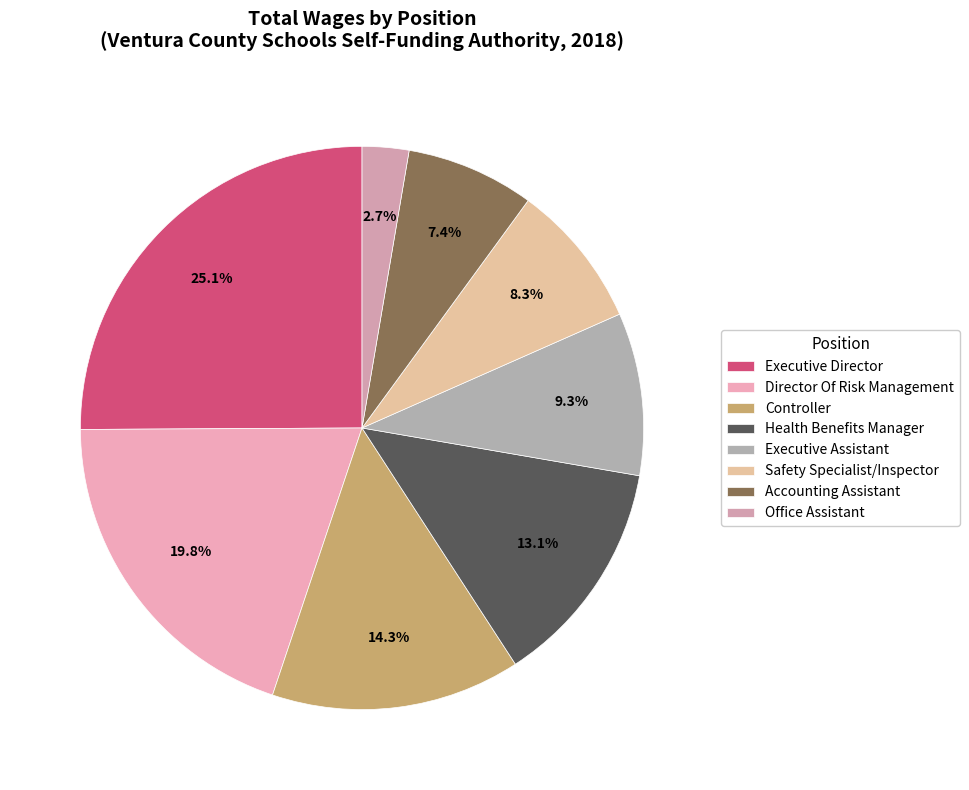

To the nearest percent, what percentage of the pie is Accounting Assistant?

7%